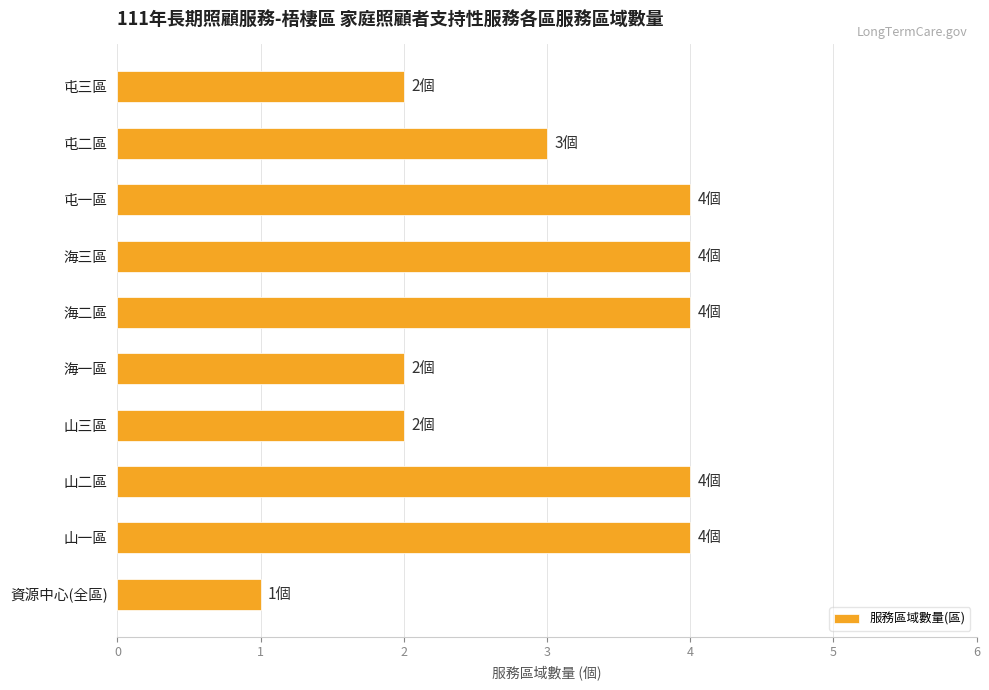

Reading bottom to top, list all the values displayed in this chart.

1	4	4	2	2	4	4	4	3	2